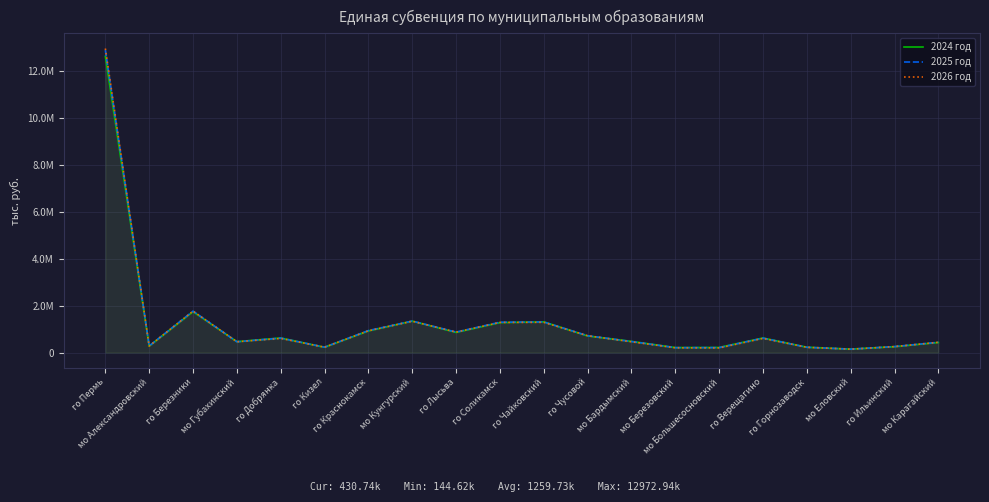

In 2026 год, how many points are higher than both neighbors (excluding endpoints)?

5